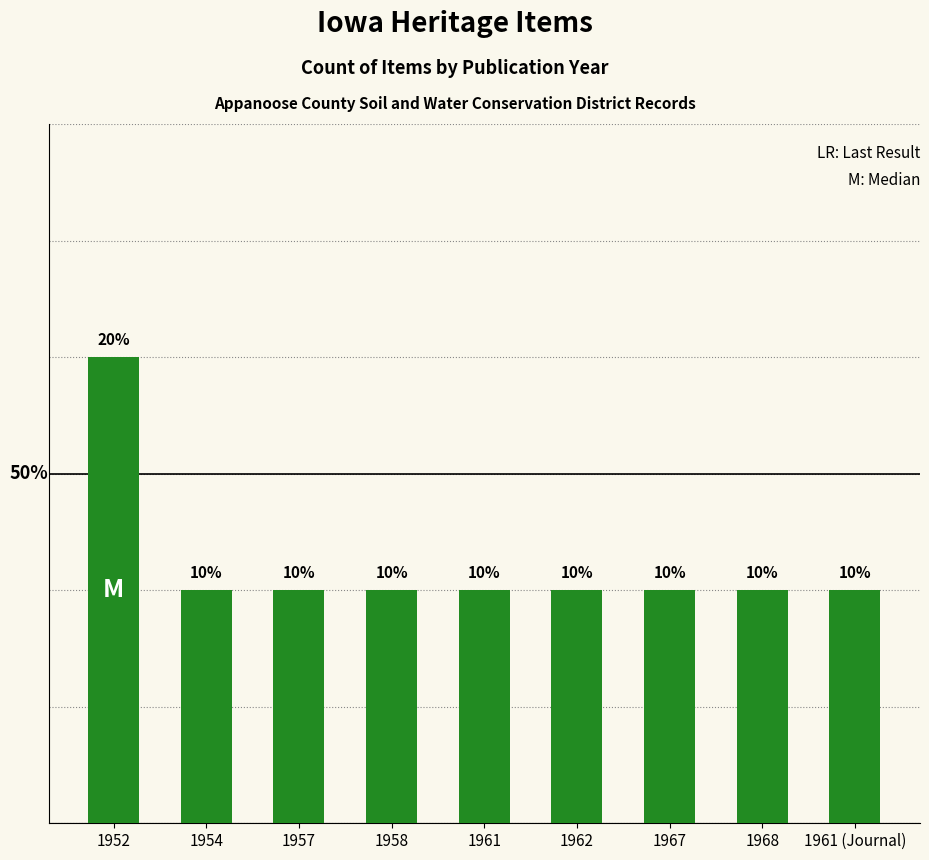

At which category does the chart reach its peak across all series?

1952